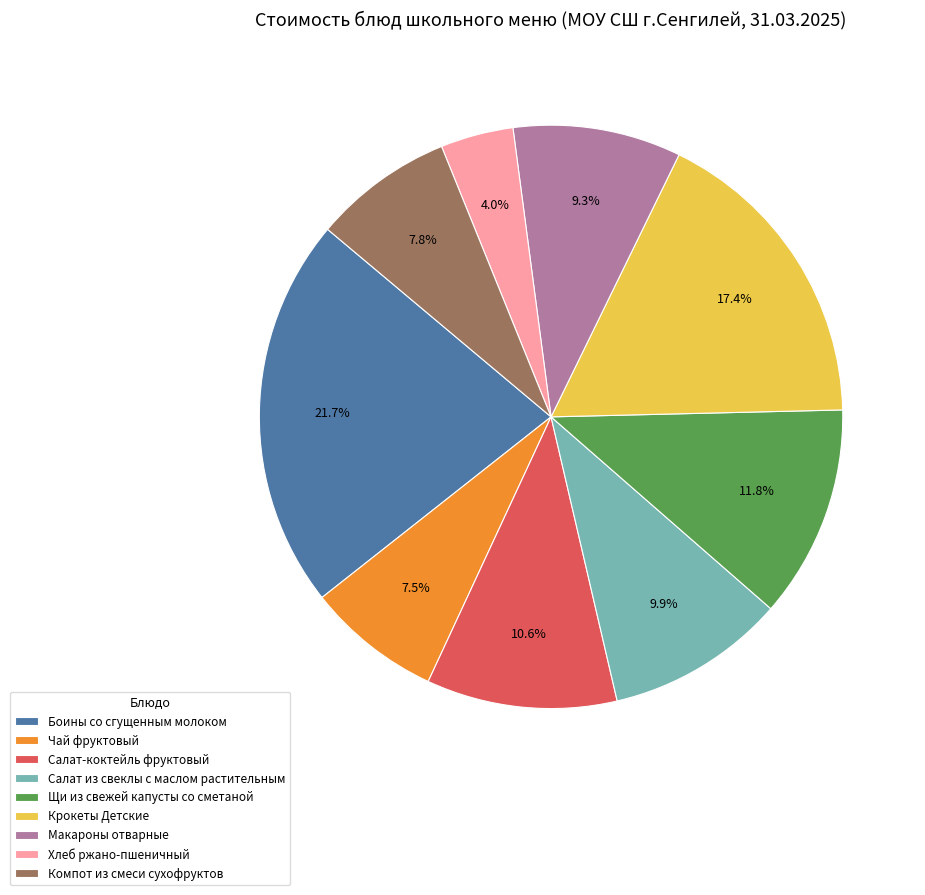

True or false: Хлеб ржано-пшеничный accounts for 4% of the total.

True